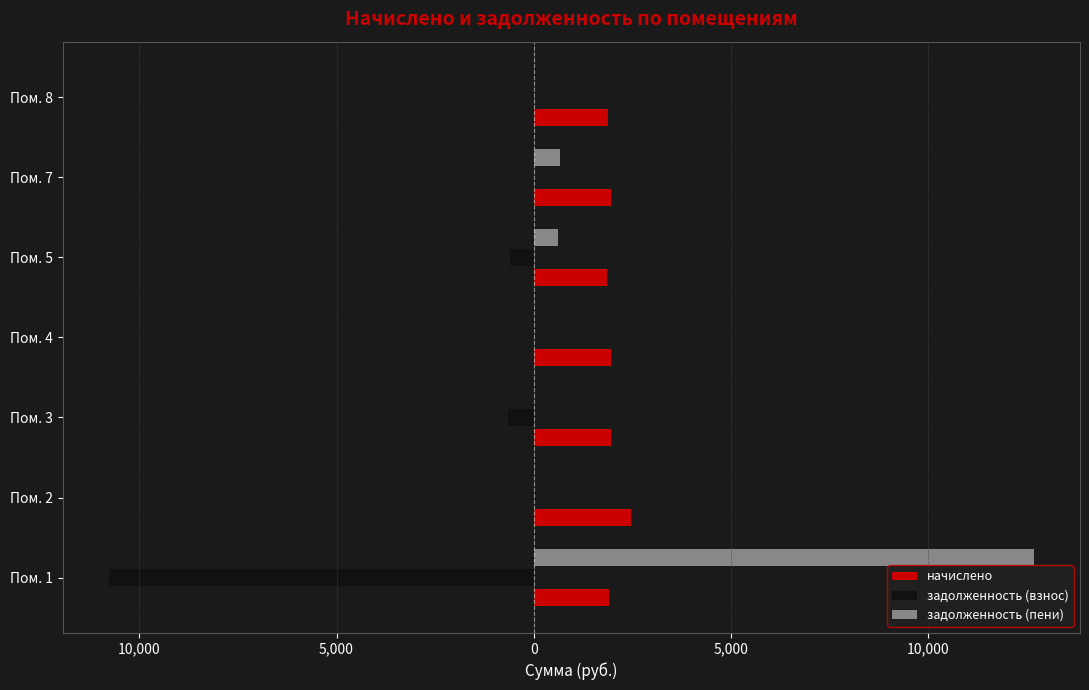

Reading right to left, what are all the values shown in this chart?

начислено: 1873.3	1965.0	1844.0	1968.6	1965.0	2474.6	1906.3
задолженность (взнос): 0.0	0.0	-614.7	0.0	-655.0	0.0	-10767.7
задолженность (пени): 0.0	655.0	614.7	0.0	0.0	0.0	12674.0